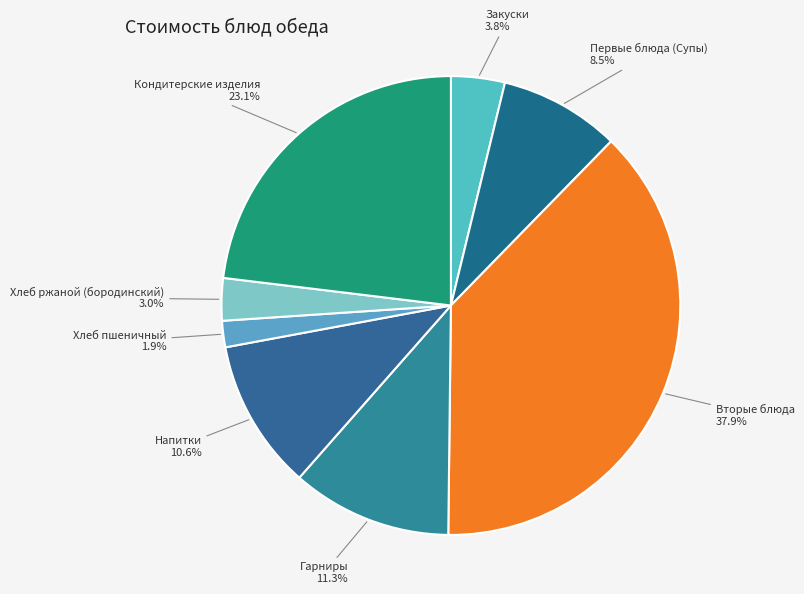

Is it true that Гарниры is 5% of the pie?

False